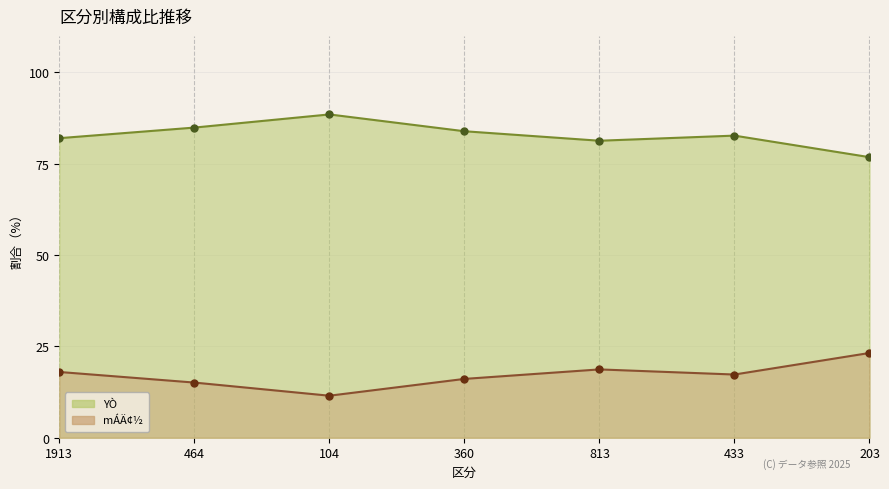

Reading right to left, transcribe all the data shown in this chart.

YÒ: 76.8	82.7	81.3	83.9	88.5	84.9	82.0
mÁÄ¢½: 23.2	17.3	18.7	16.1	11.5	15.1	18.0